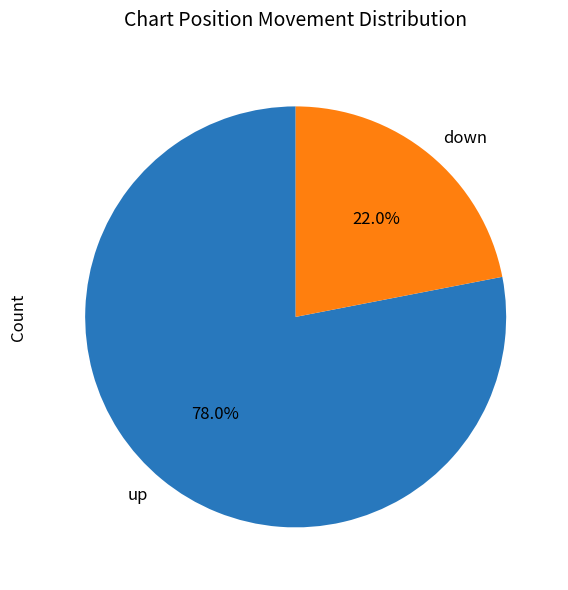

Between up and down, which is larger?

up